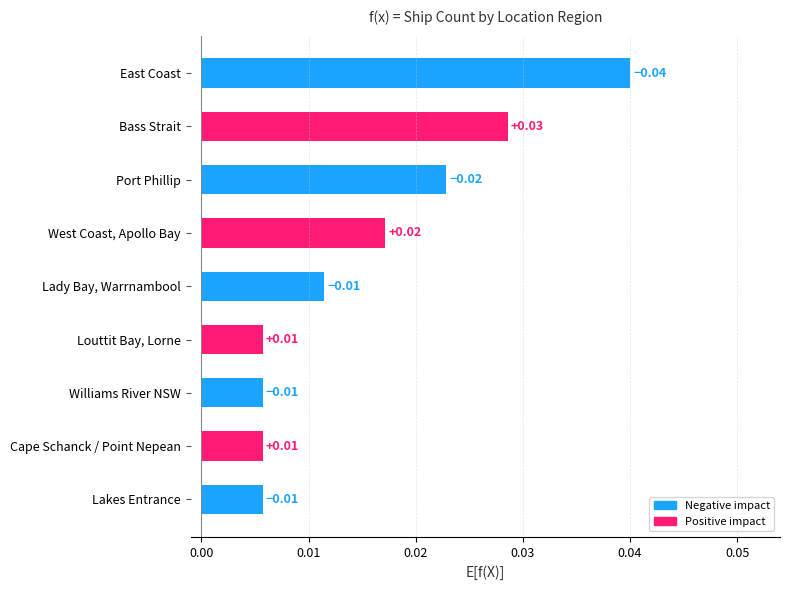

Which category has the highest value across all series?

East Coast